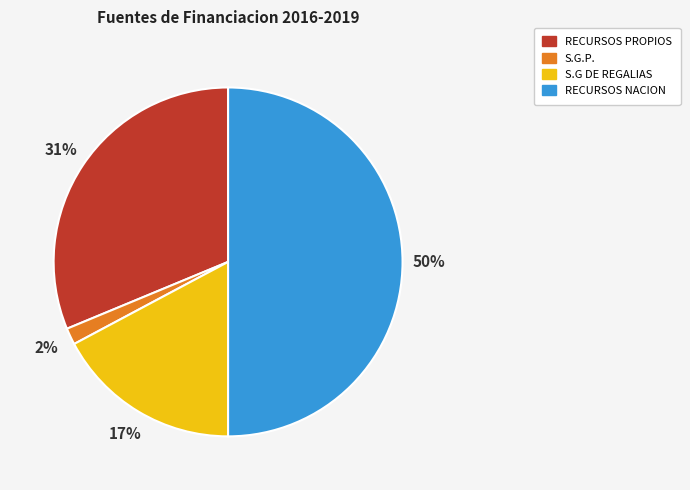

Which slice is the smallest?

S.G.P.